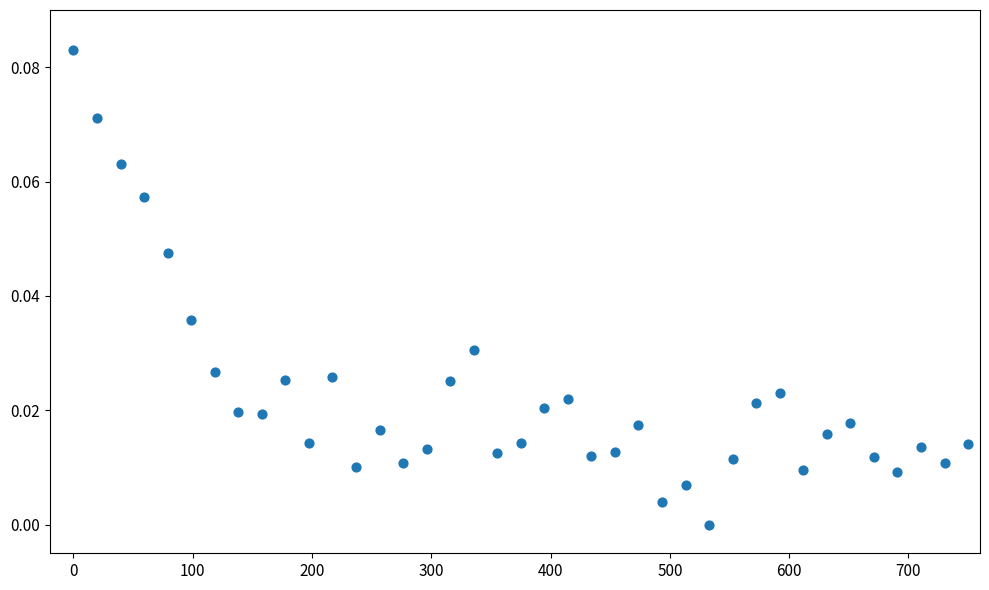

What is the range of X values (max minus min)?

750.0